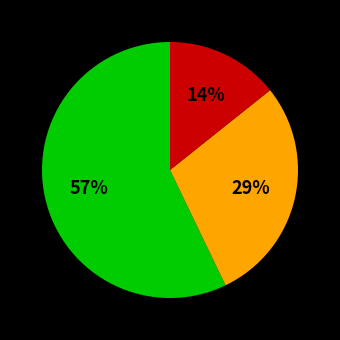

Does any single category account for the majority?

Yes